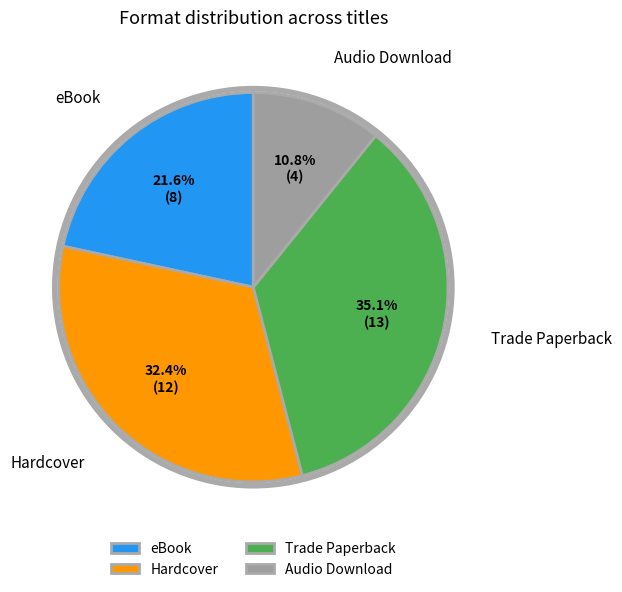

Is it true that eBook is 28% of the pie?

False